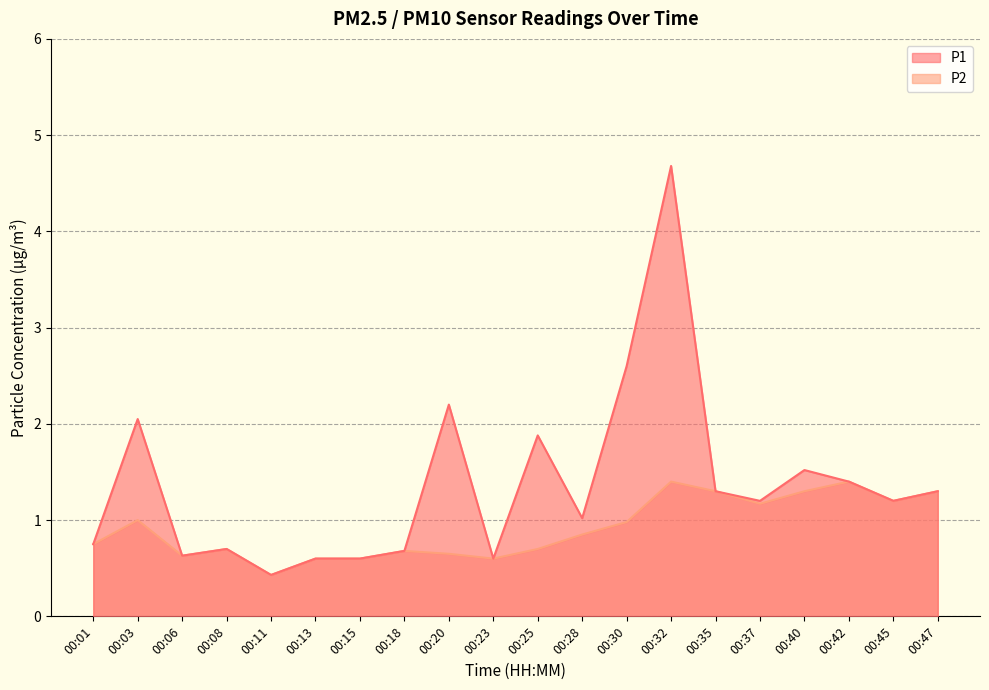

Which series has the largest total across all categories?

P1